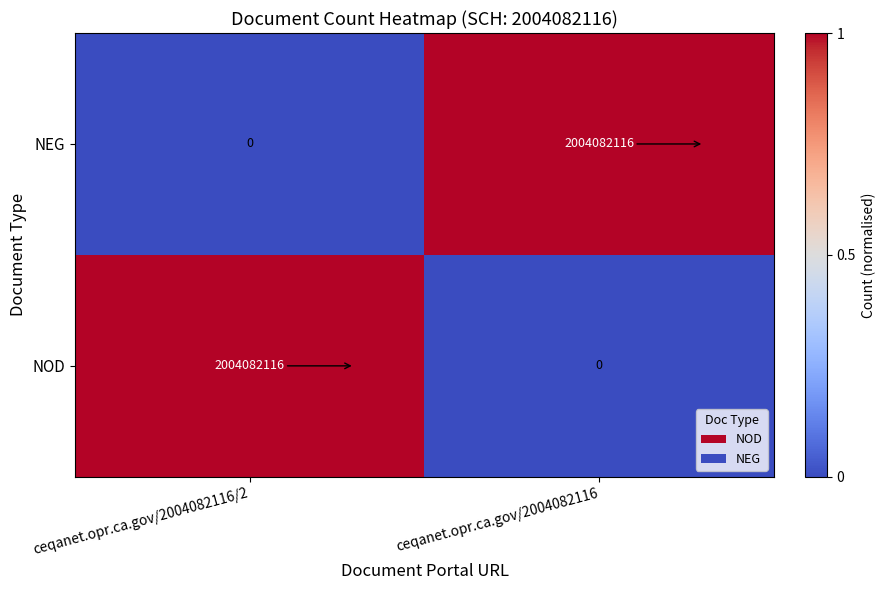

Read the NOD value at ceqanet.opr.ca.gov/2004082116/2, to the nearest 100.

2004082100